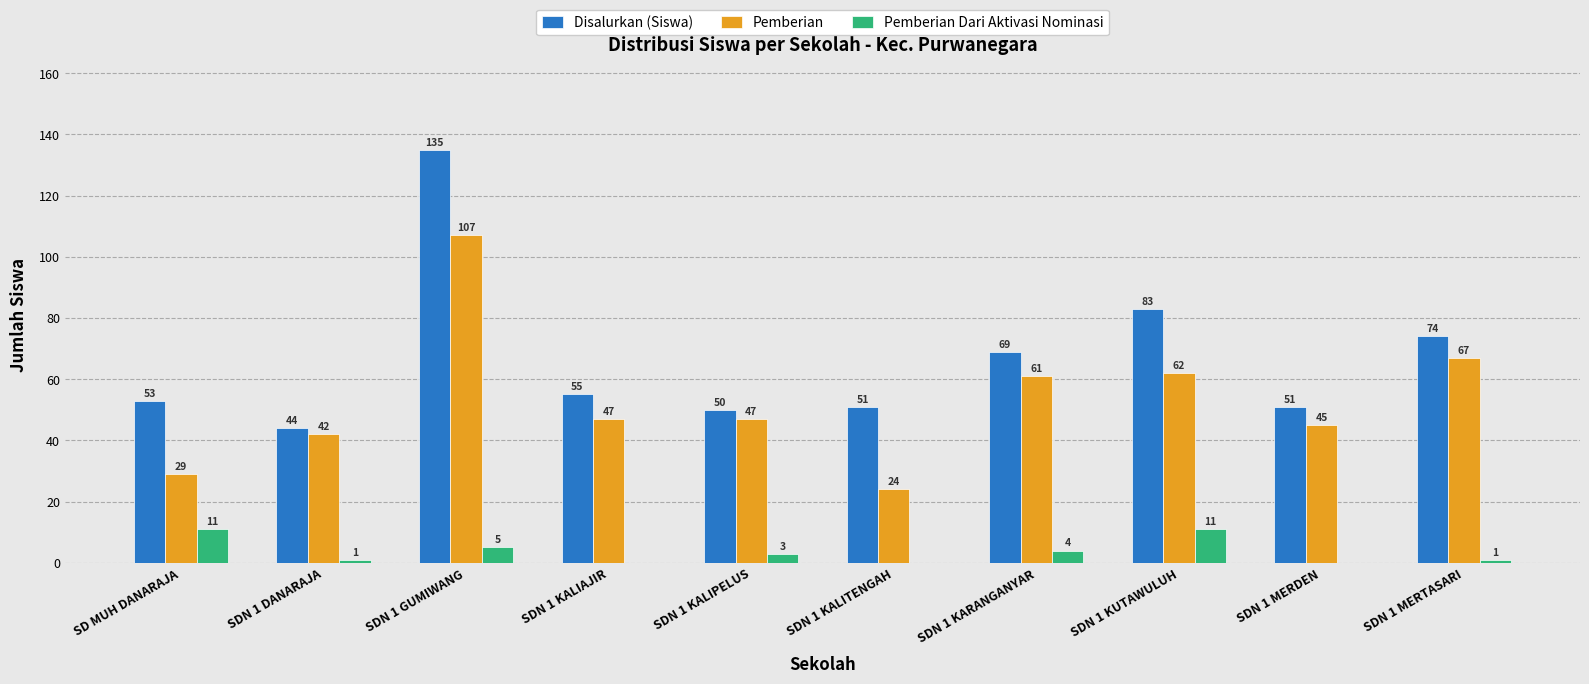

Between SDN 1 KUTAWULUH and SDN 1 MERTASARI, which series saw the biggest shift?

Pemberian Dari Aktivasi Nominasi